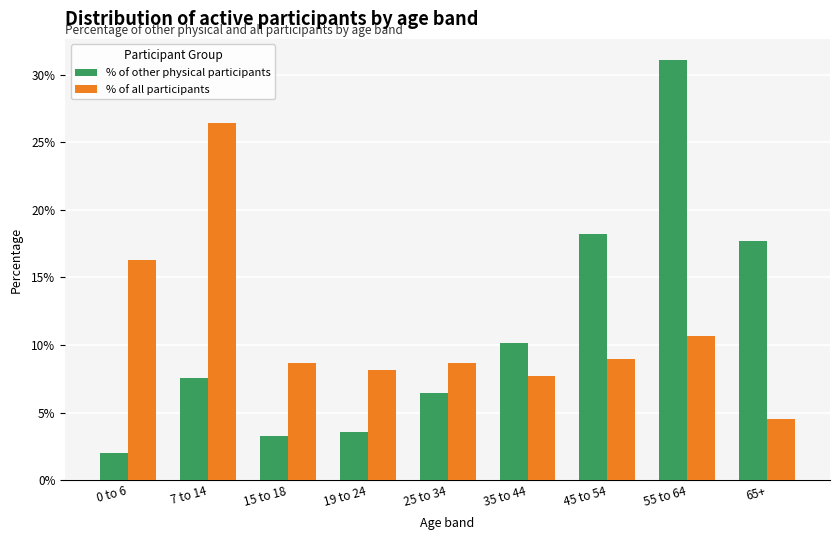

List the series in order of their peak value, highest first.

% of other physical participants, % of all participants